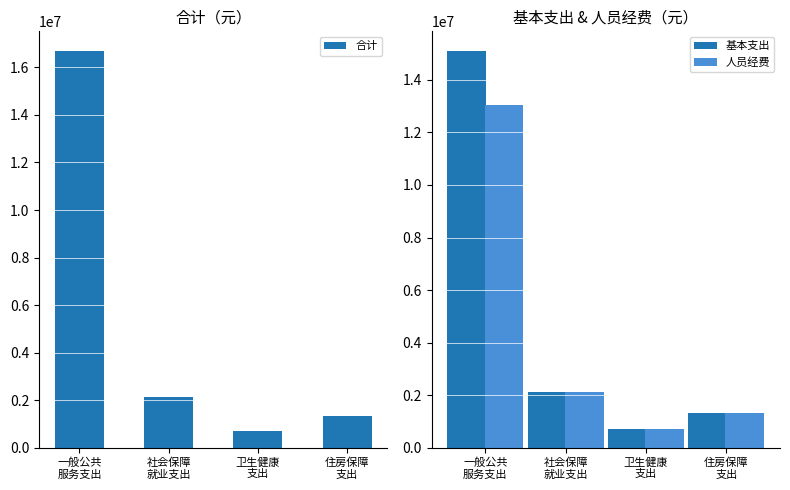

What is the average value of the 合计 series?

5221560.6